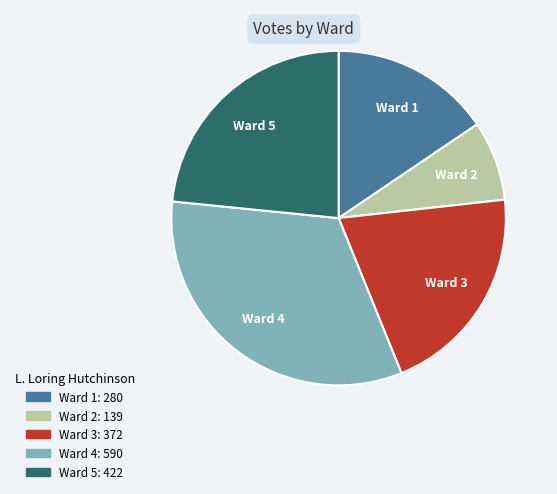

What is the smallest slice in the pie chart?

Ward 2